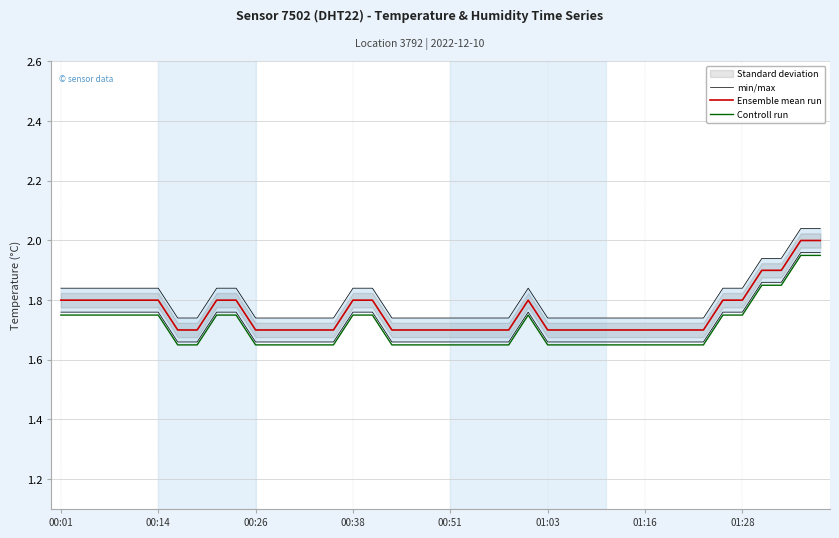

What is the sum of all Ensemble mean run values?

70.3